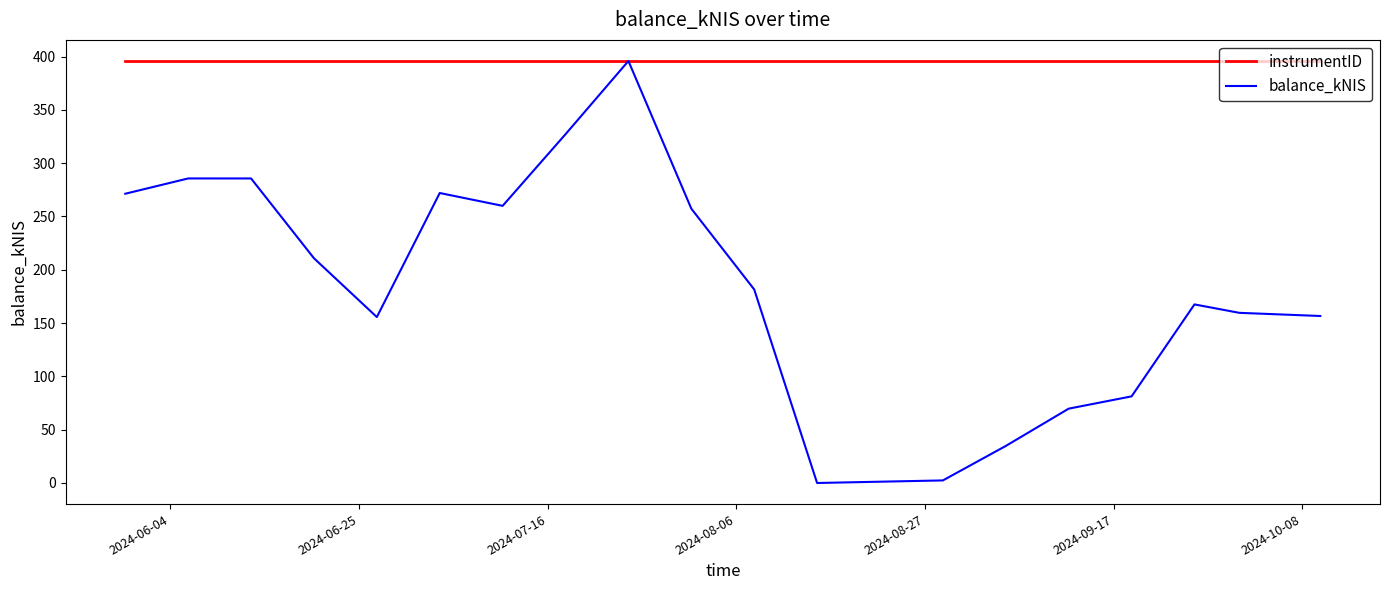

List the series in order of their overall mean, lowest first.

balance_kNIS, instrumentID